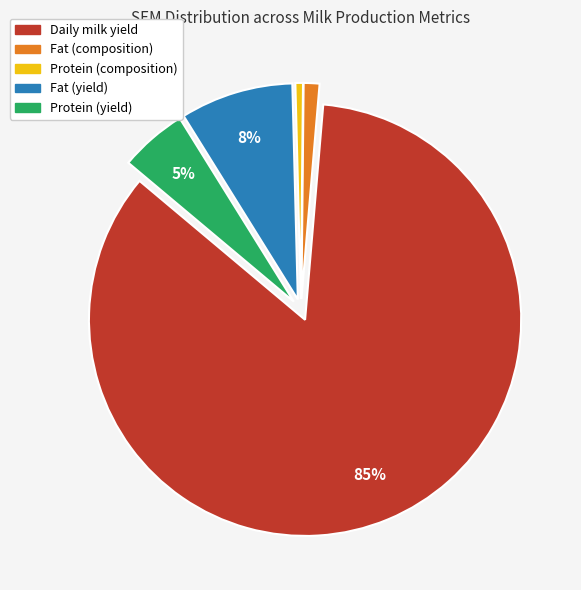

Does Daily milk yield represent more than half of the total?

Yes